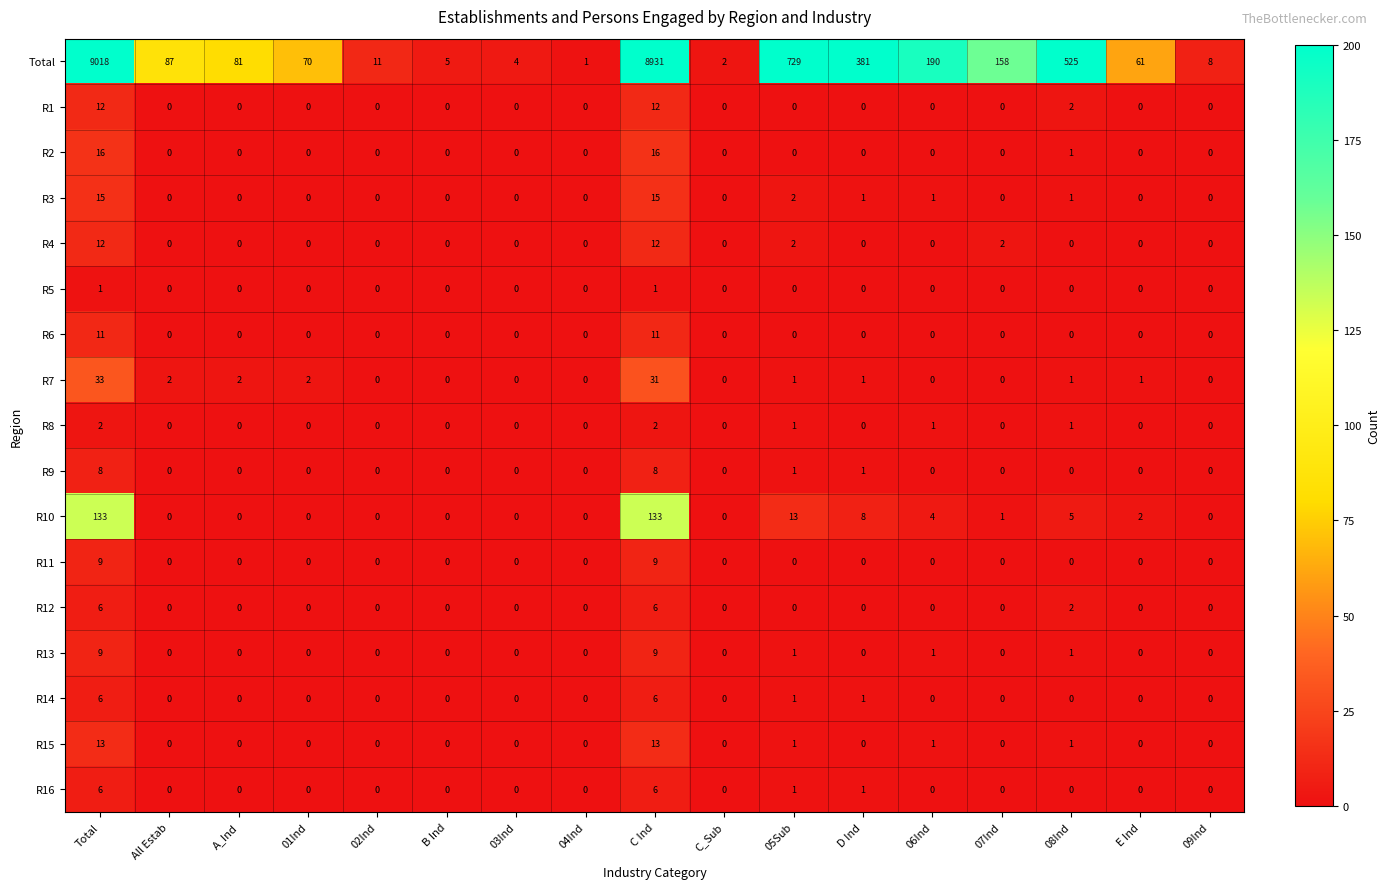

Which category has the highest value across all series?

Total